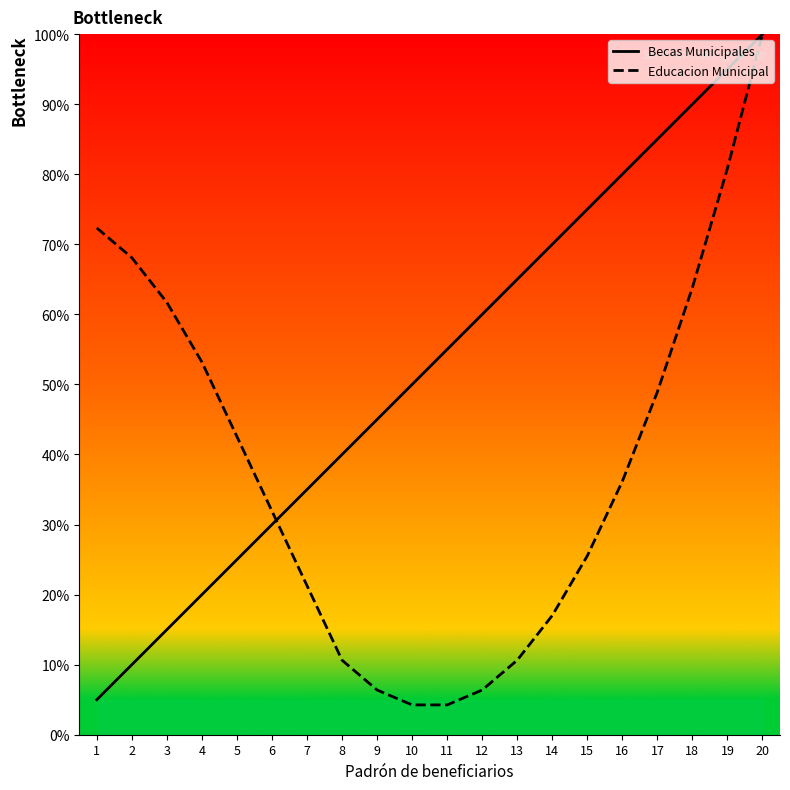

True or false: Becas Municipales and Educacion Municipal cross at least once.

True